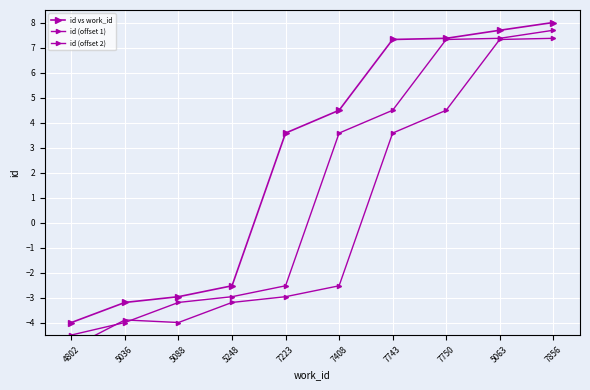

True or false: id vs work_id and id (offset 1) cross at least once.

False